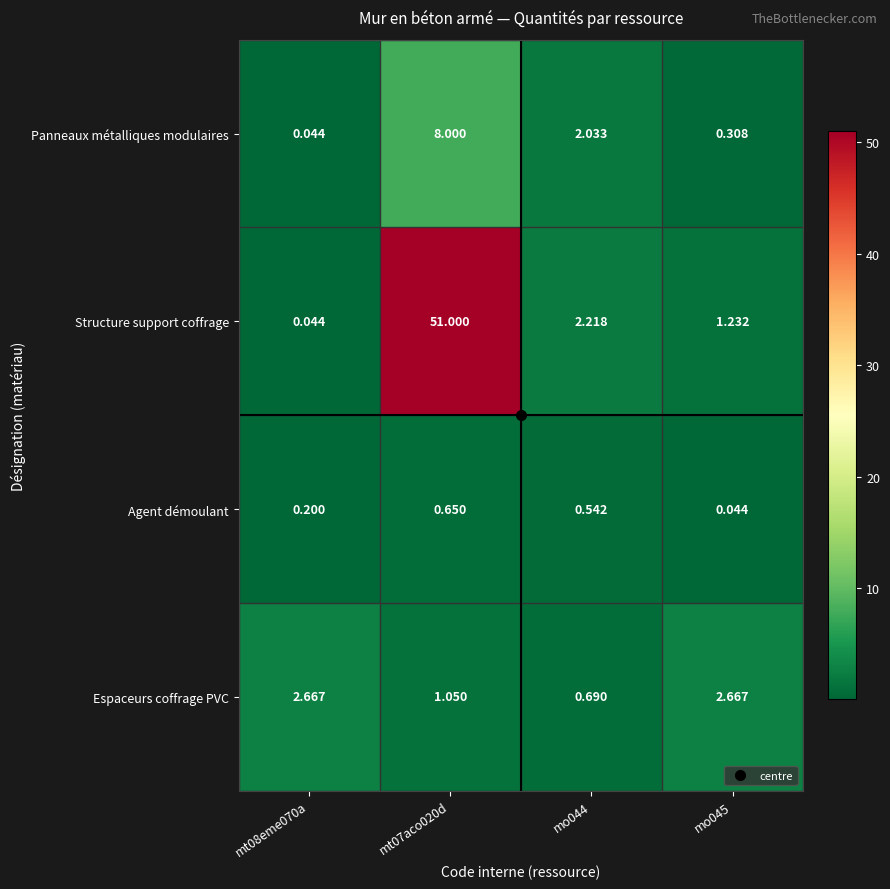

At mt07aco020d, list the series in order from smallest to largest.

Agent démoulant, Espaceurs coffrage PVC, Panneaux métalliques modulaires, Structure support coffrage